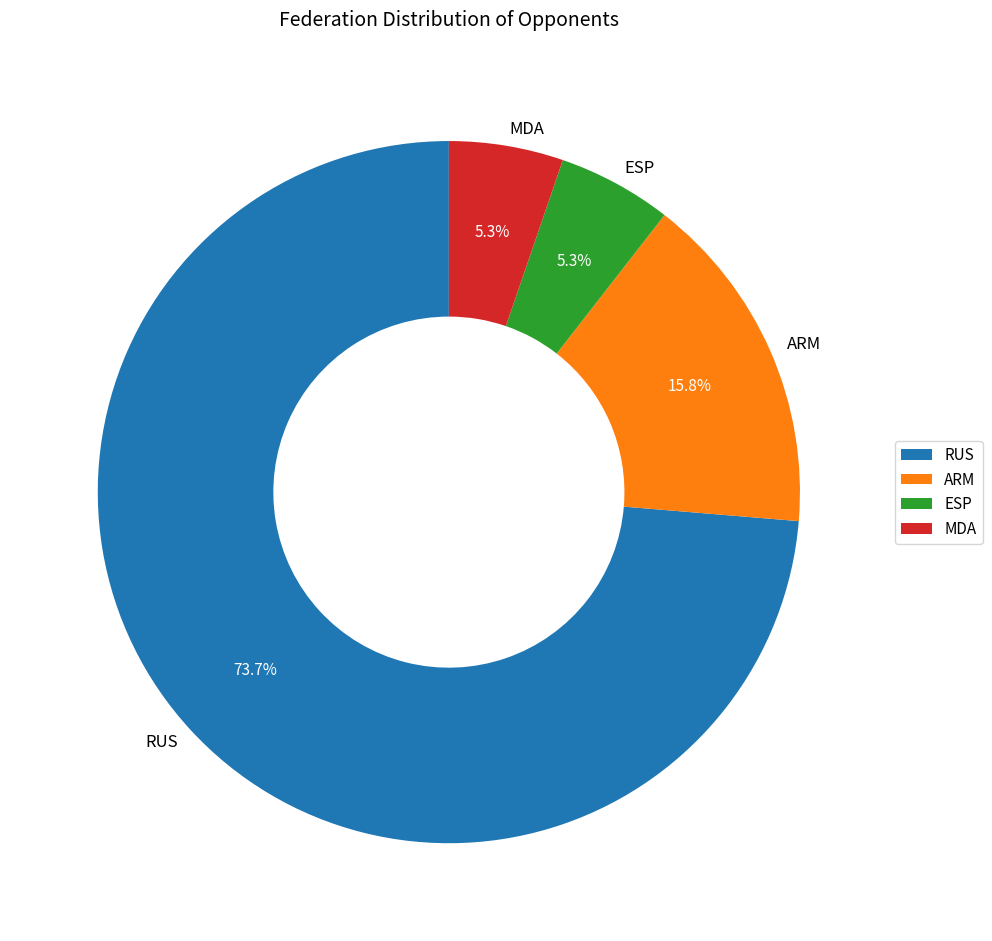

Which category accounts for the majority?

RUS